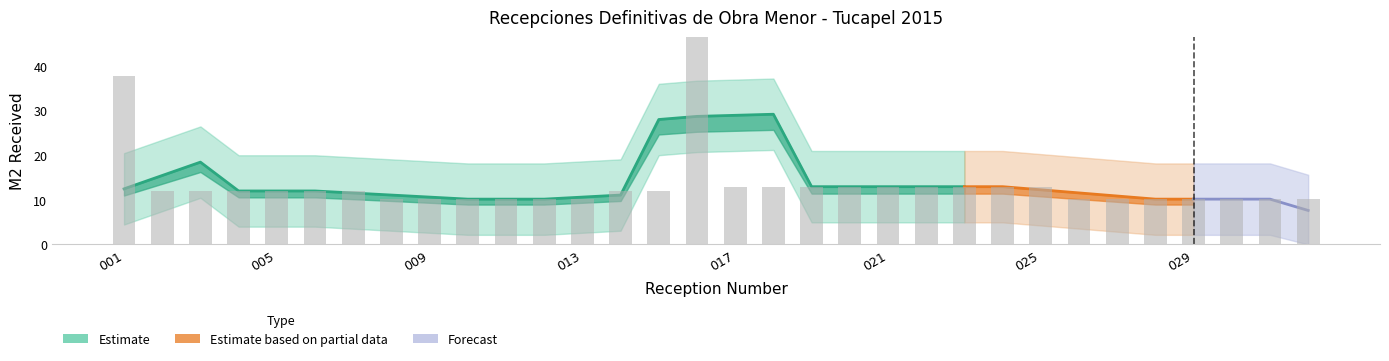

The value at 001 is 37.8. True or false?

True